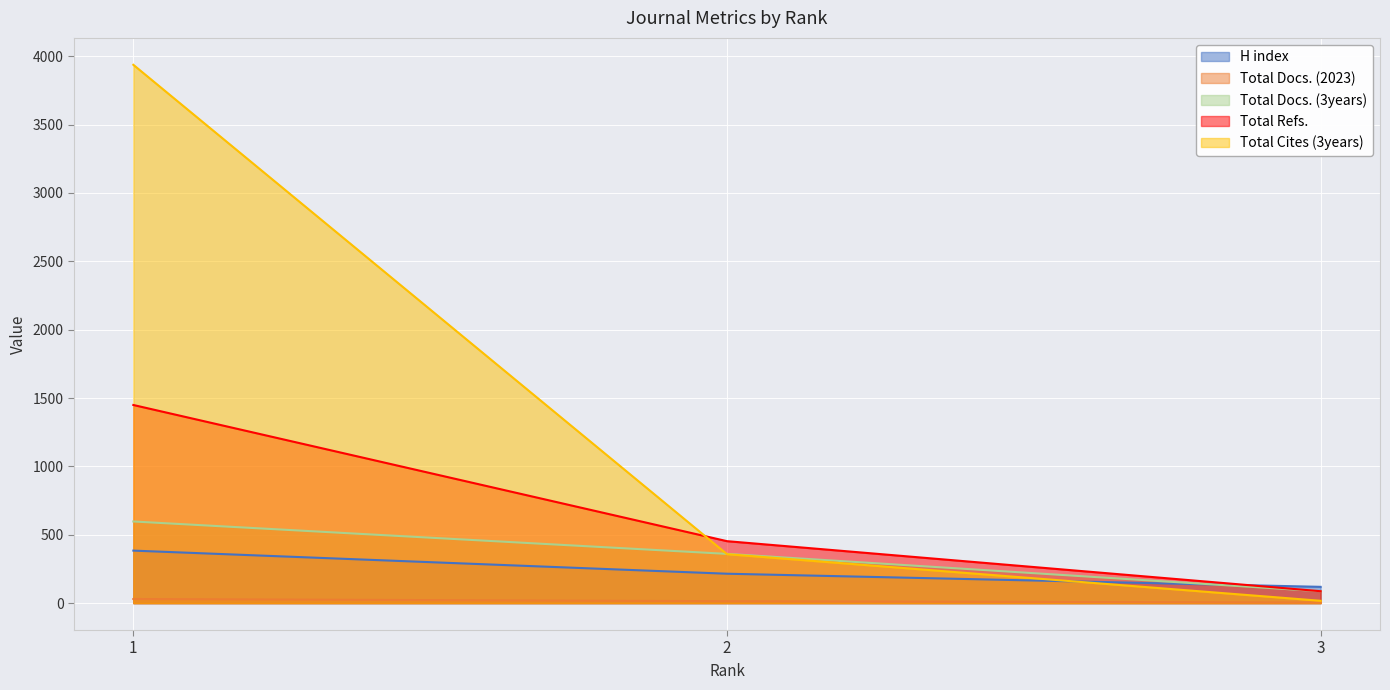

List the labels in order of Total Docs. (2023) value, largest first.

1, 2, 3